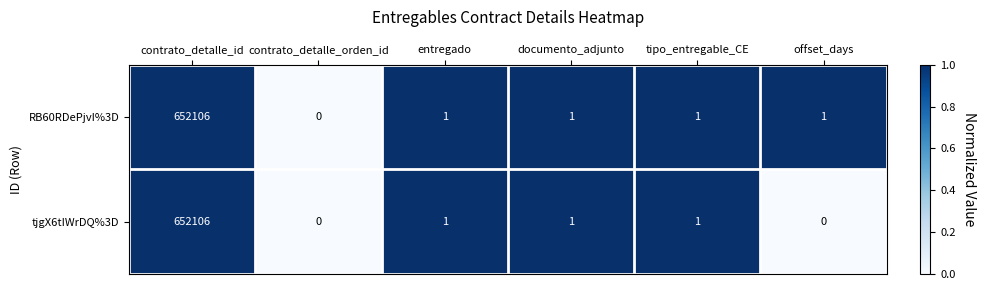

Reading right to left, list all the values displayed in this chart.

RB60RDePjvI%3D: offset_days=1	tipo_entregable_CE=1	documento_adjunto=1	entregado=1	contrato_detalle_orden_id=0	contrato_detalle_id=652106
tjgX6tIWrDQ%3D: offset_days=0	tipo_entregable_CE=1	documento_adjunto=1	entregado=1	contrato_detalle_orden_id=0	contrato_detalle_id=652106